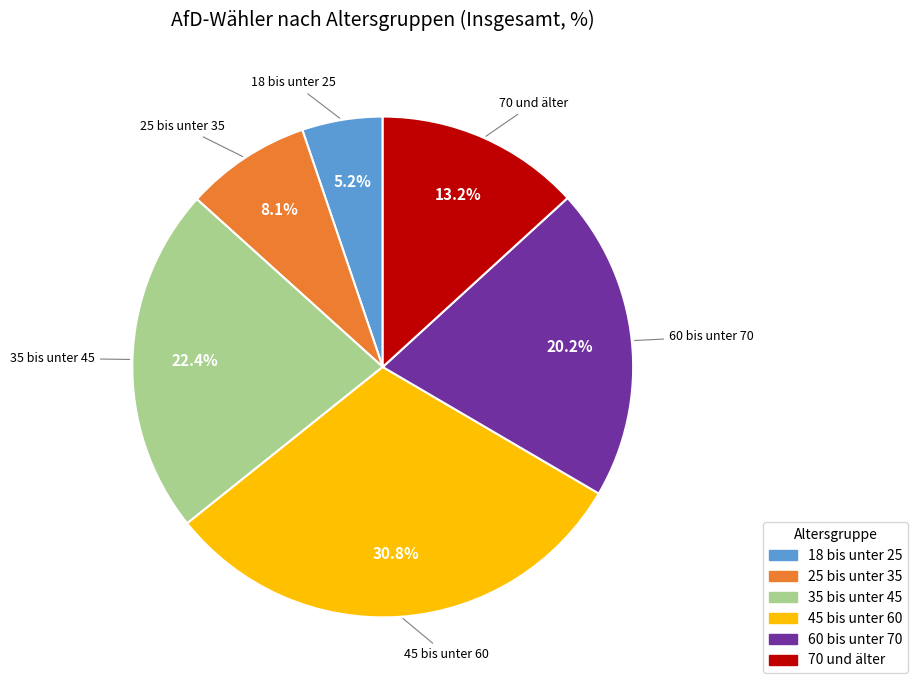

What is the total percentage of 25 bis unter 35 and 45 bis unter 60?

38.9%